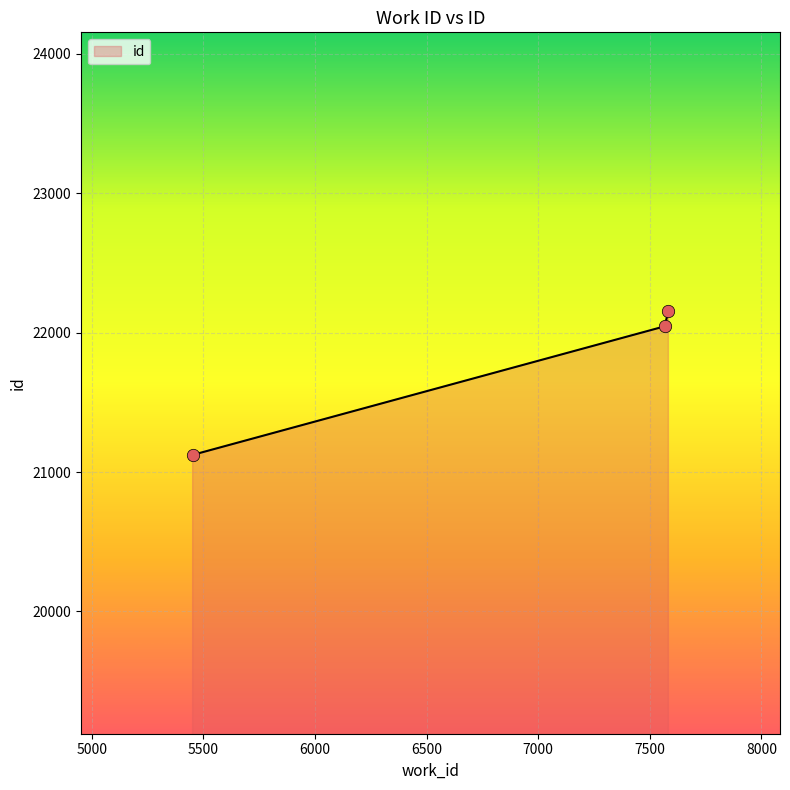

What is the minimum value shown in the chart?

21123